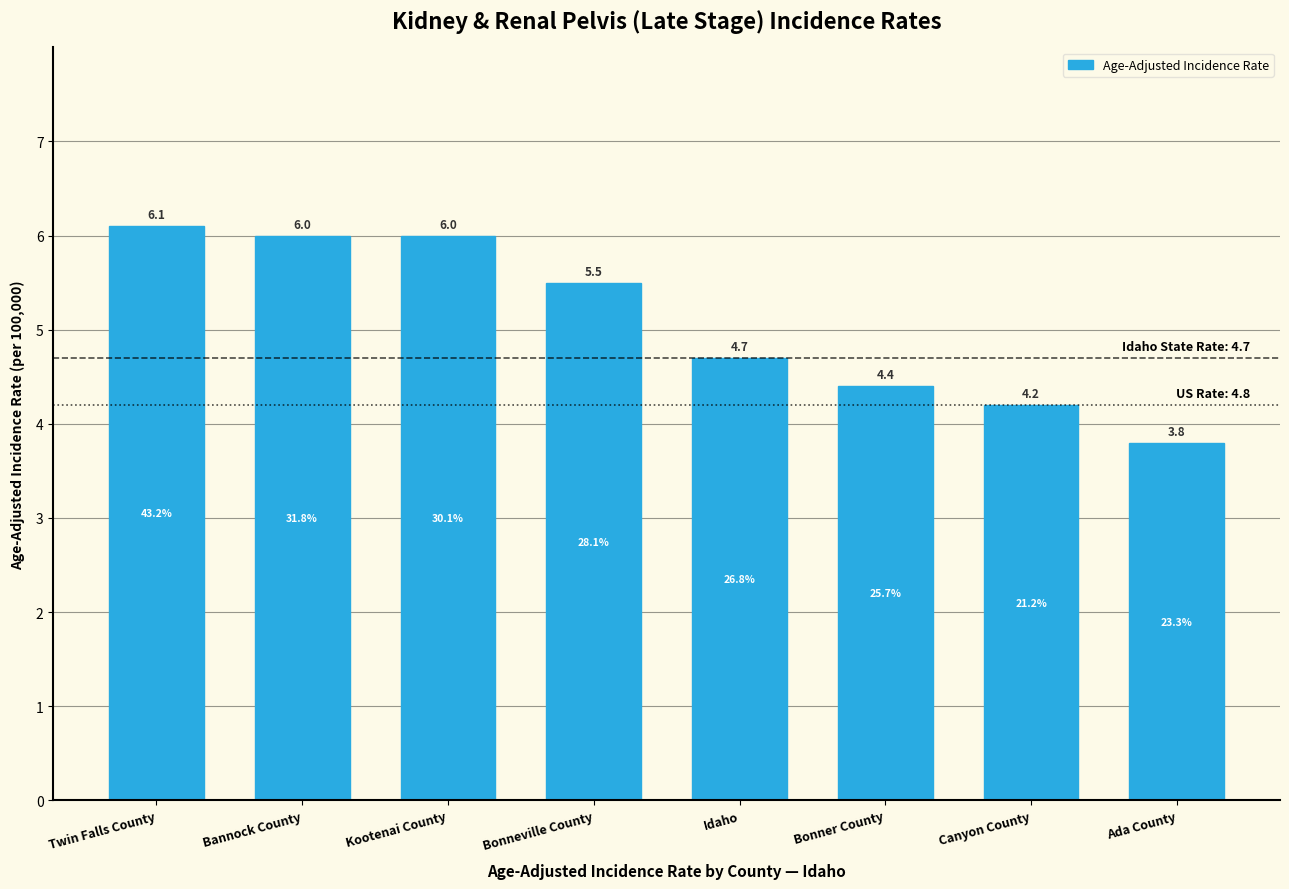

Reading left to right, transcribe all the data shown in this chart.

6.1	6.0	6.0	5.5	4.7	4.4	4.2	3.8